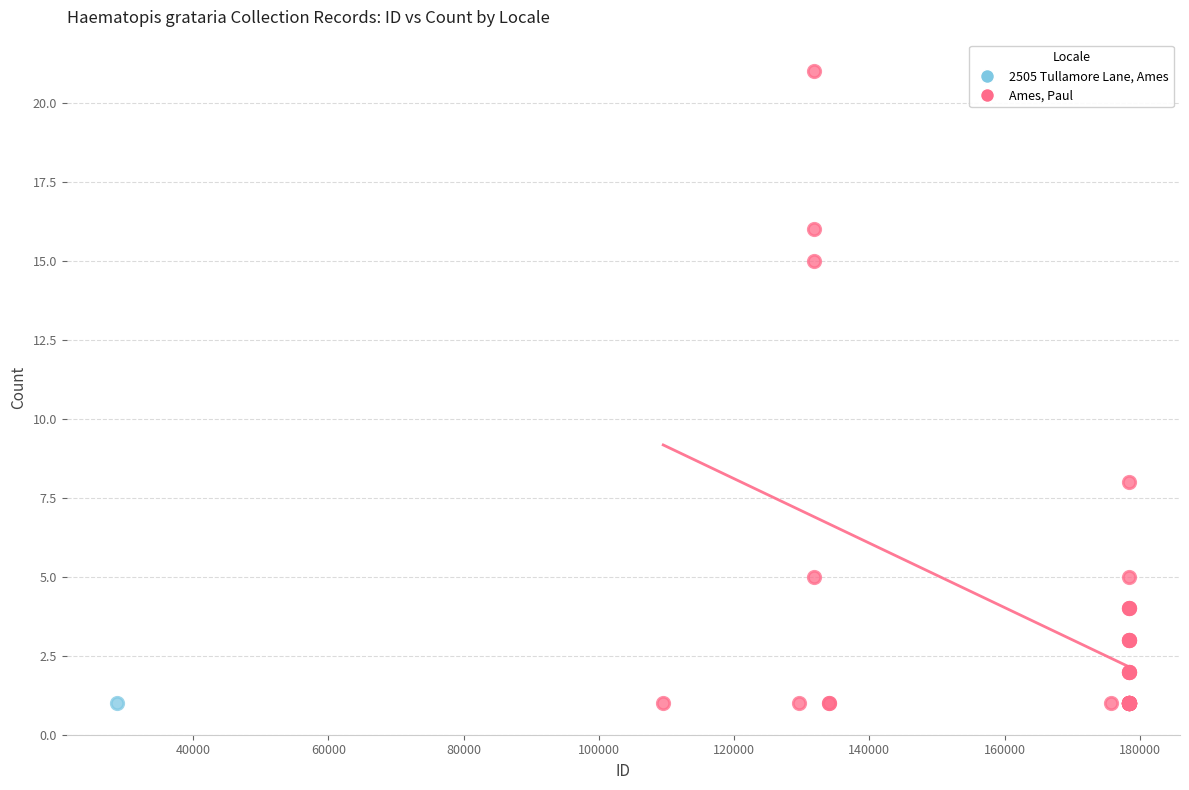

What are all the series names shown in the legend?

2505 Tullamore Lane, Ames, Ames, Paul